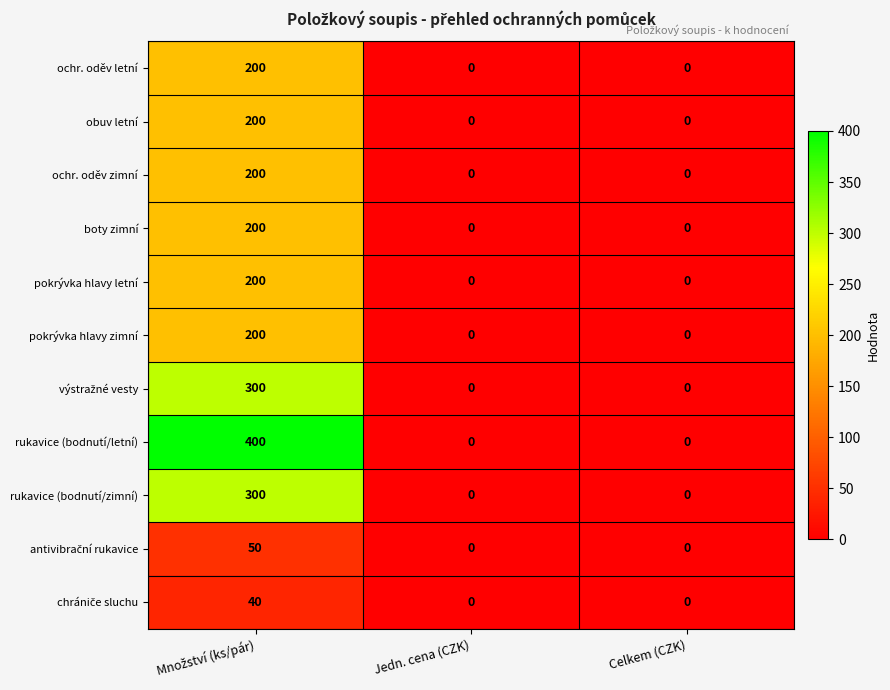

What is the maximum value shown in the chart?

400